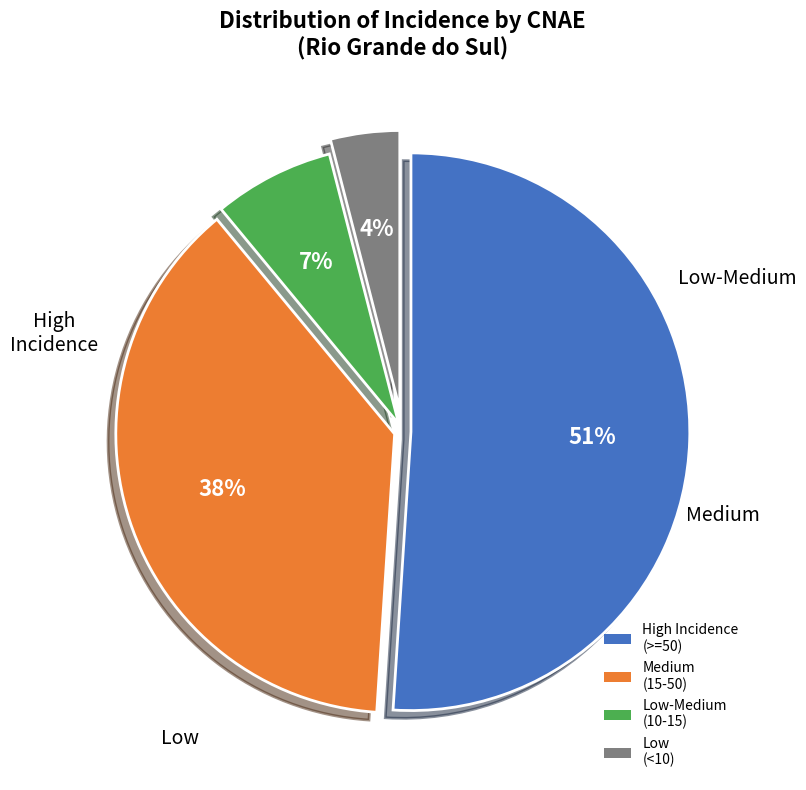

Which category has the smallest portion of the pie?

Low (<10)